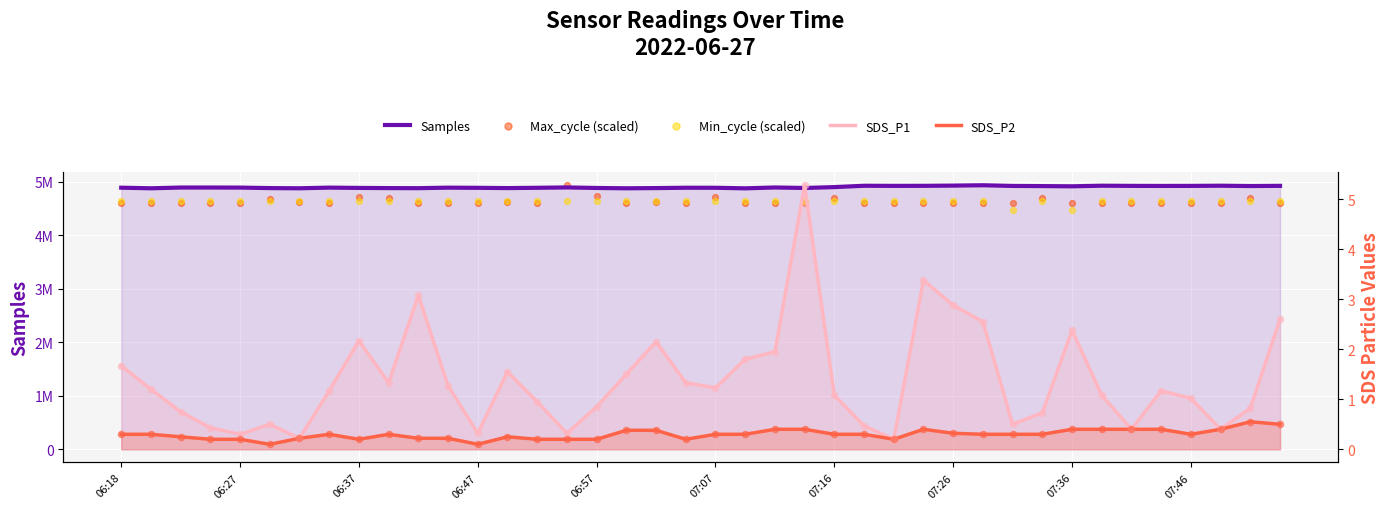

Is the value of Max_cycle (scaled) at 25 greater than the value of SDS_P2 at 22?

Yes